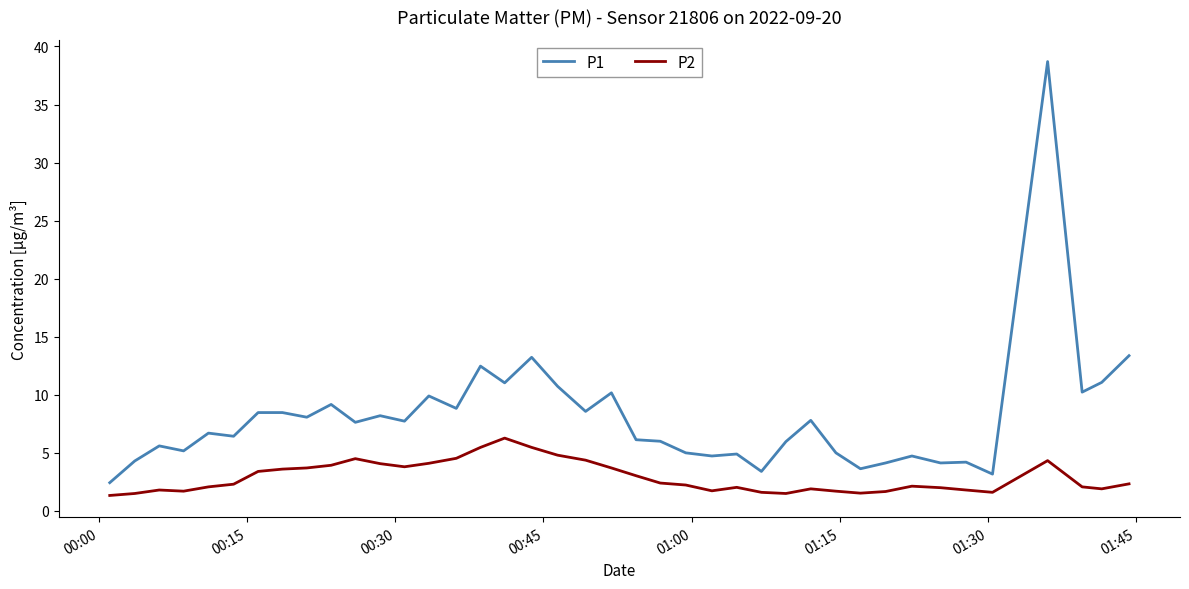

True or false: P2 and P1 intersect in this chart.

False